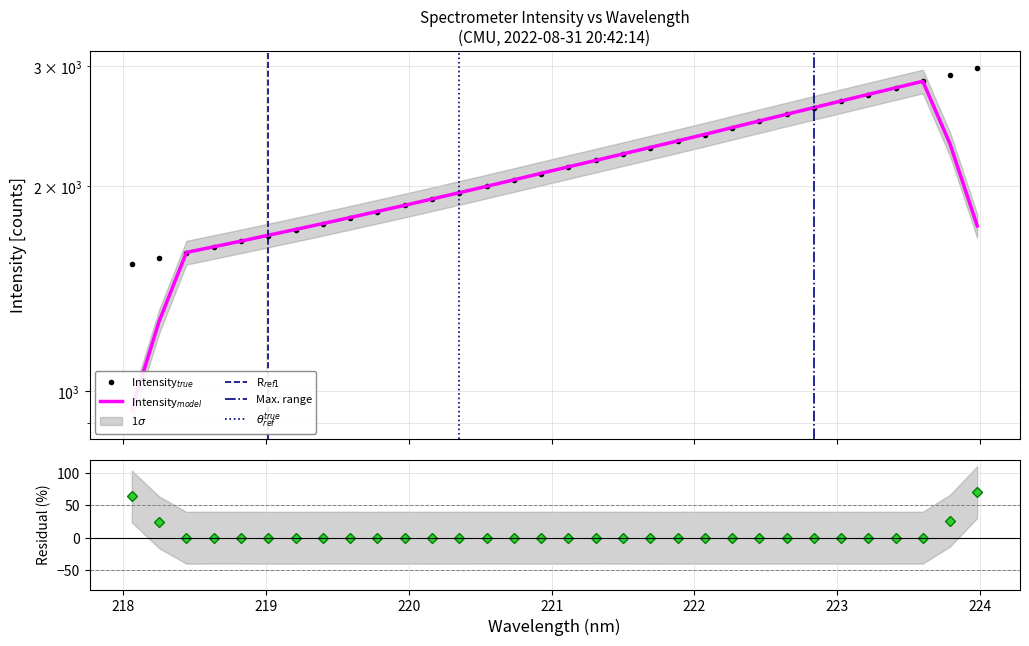

How many values exceed 2135?

16